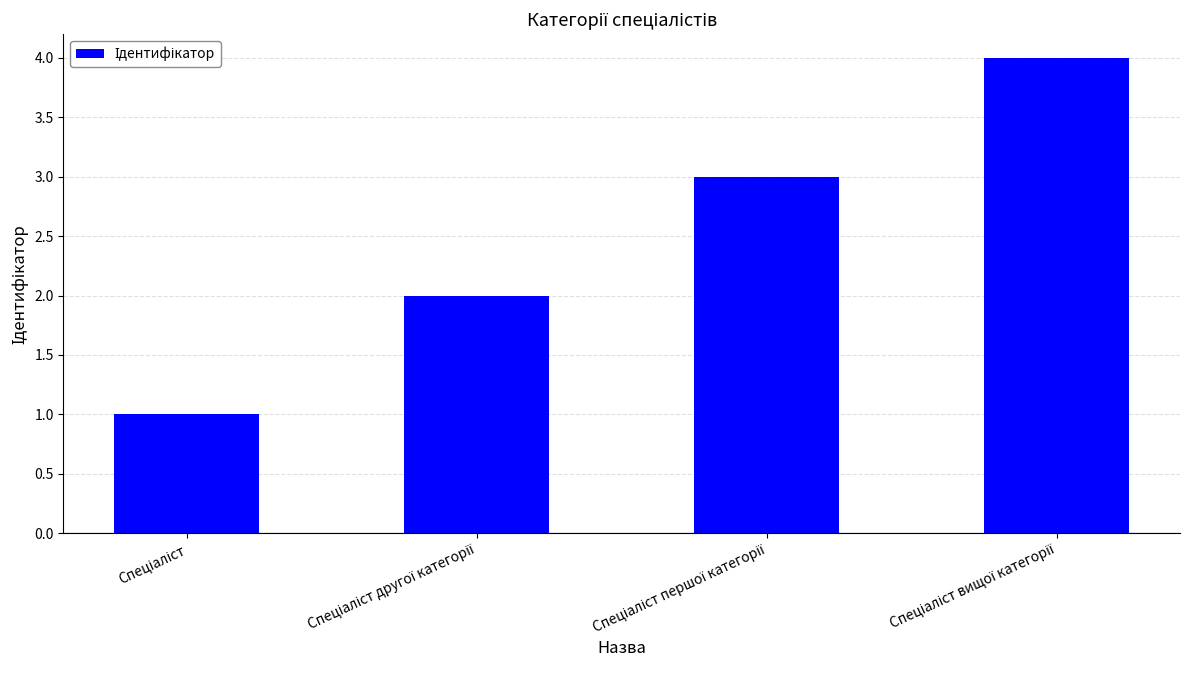

What is the minimum value shown in the chart?

1